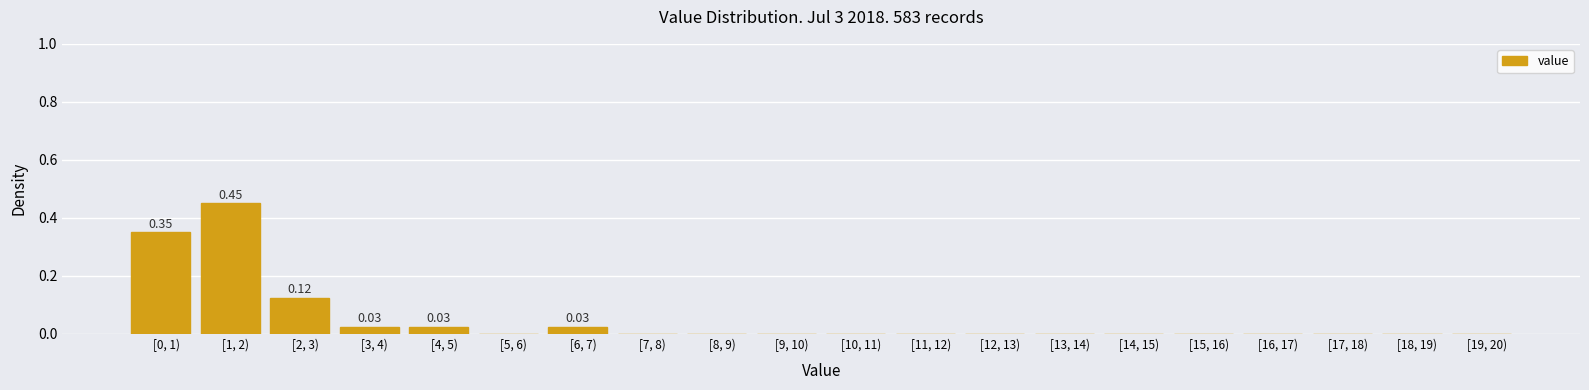

What is the sum of all values?

1.0